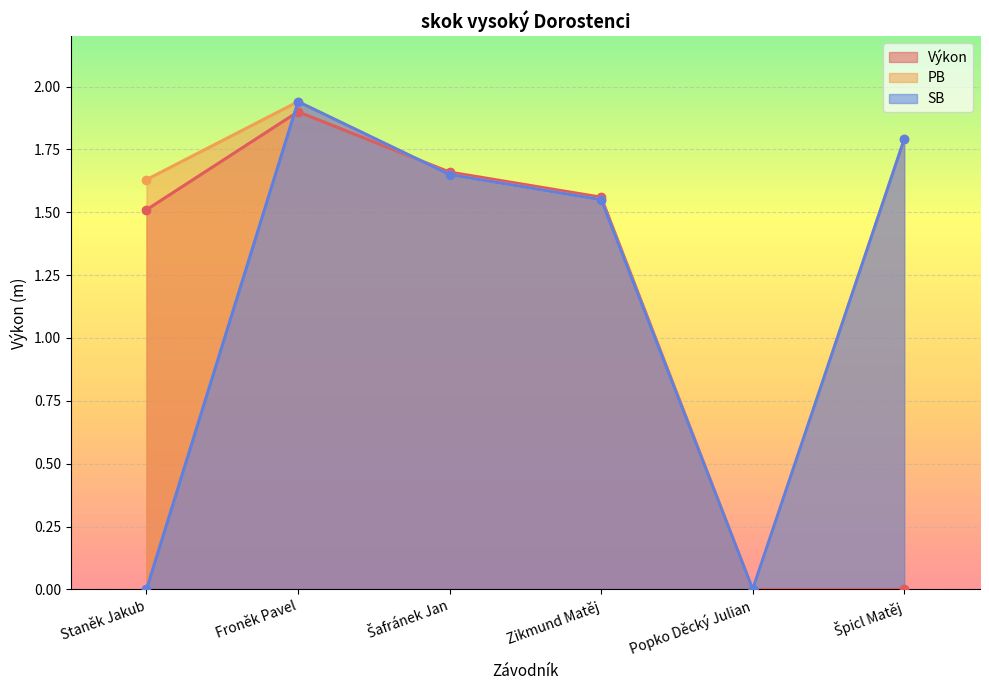

Rank the categories by SB value from lowest to highest.

Staněk Jakub, Popko Děcký Julian, Zikmund Matěj, Šafránek Jan, Špicl Matěj, Froněk Pavel